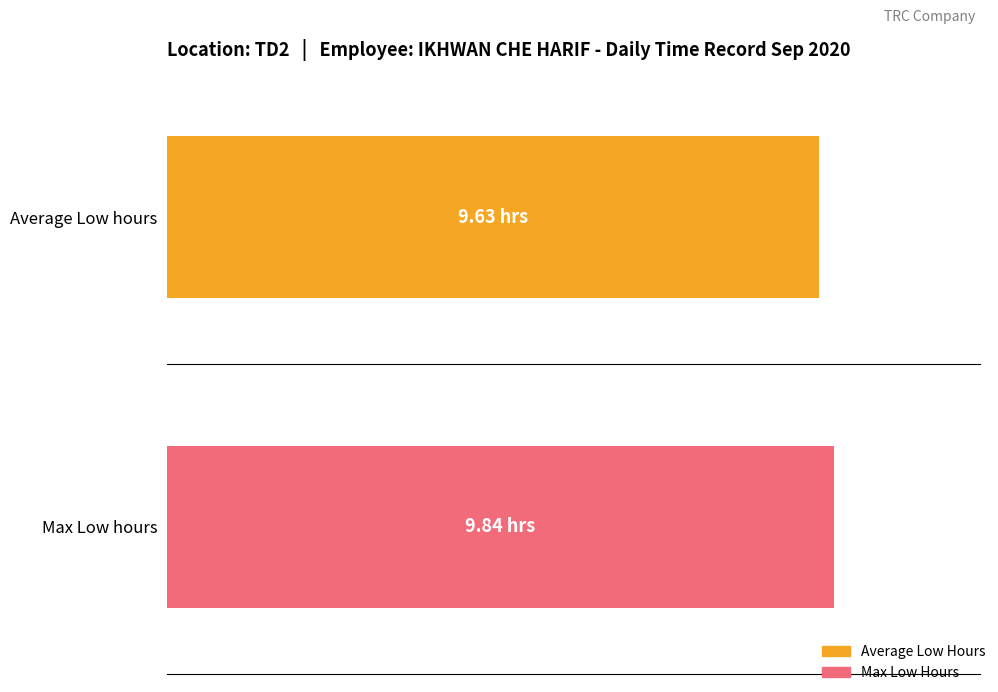

What is the maximum value shown in the chart?

9.8